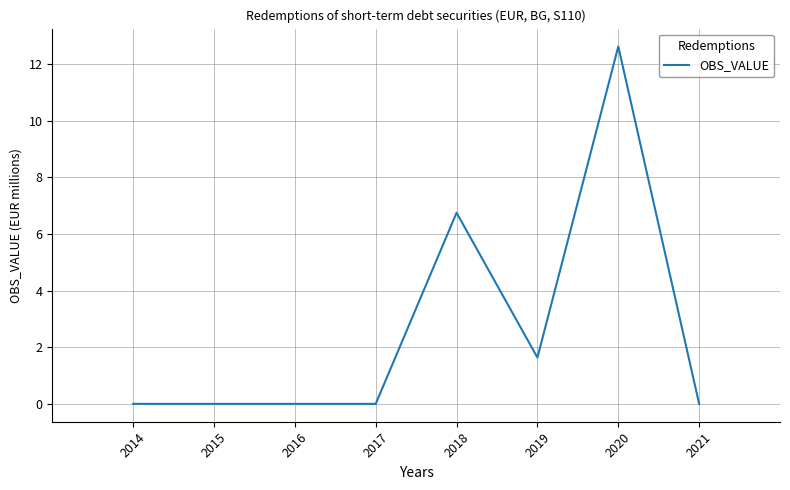

What is the greatest value displayed?

12.6